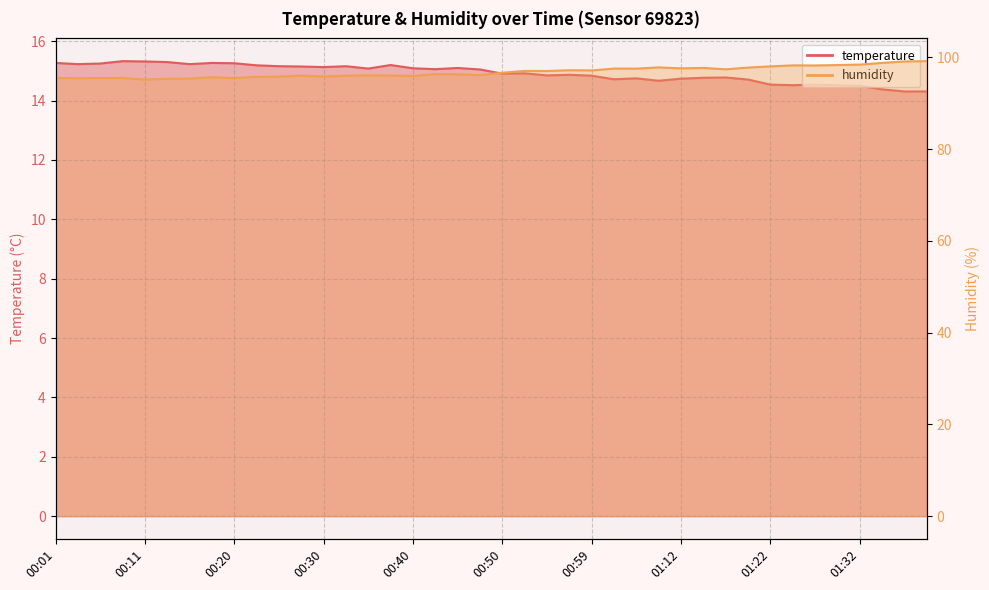

What are all the series names shown in the legend?

temperature, humidity